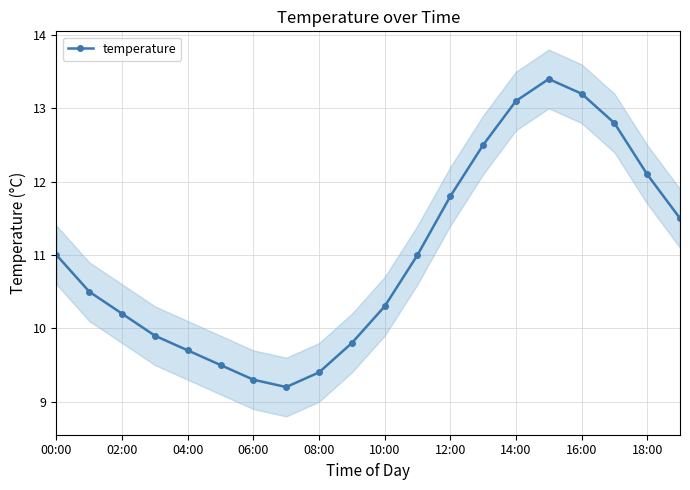

What is the lowest value of the temperature series?

9.2